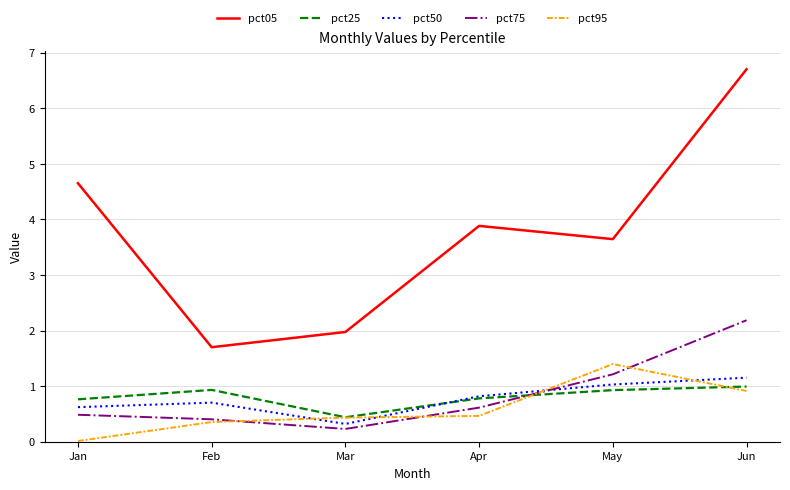

What is the total value across all series at Mar?

3.4